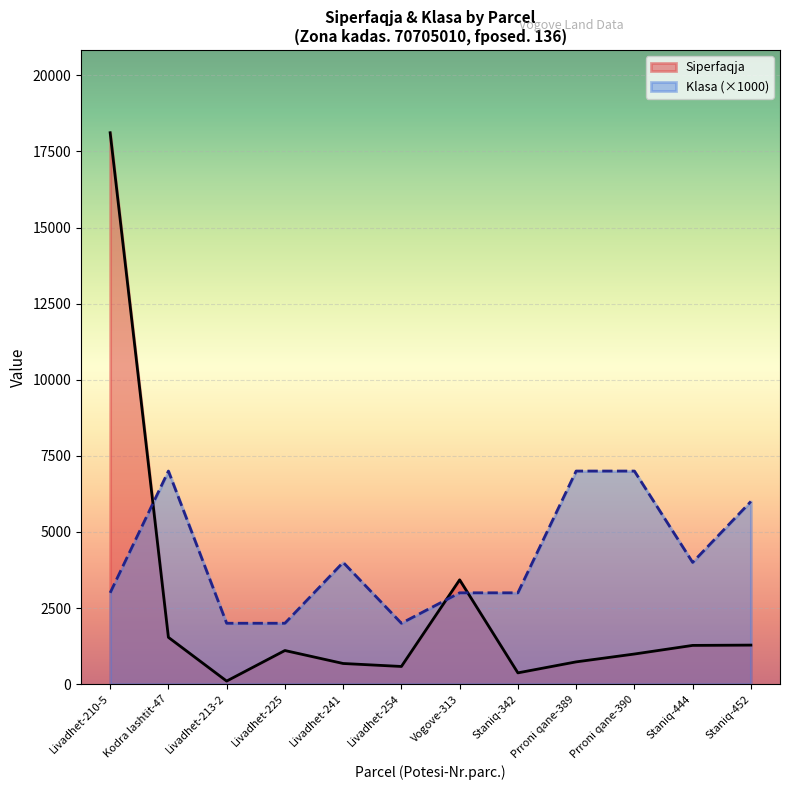

At Staniq-452, list the series in order from smallest to largest.

Siperfaqja, Klasa (×1000)